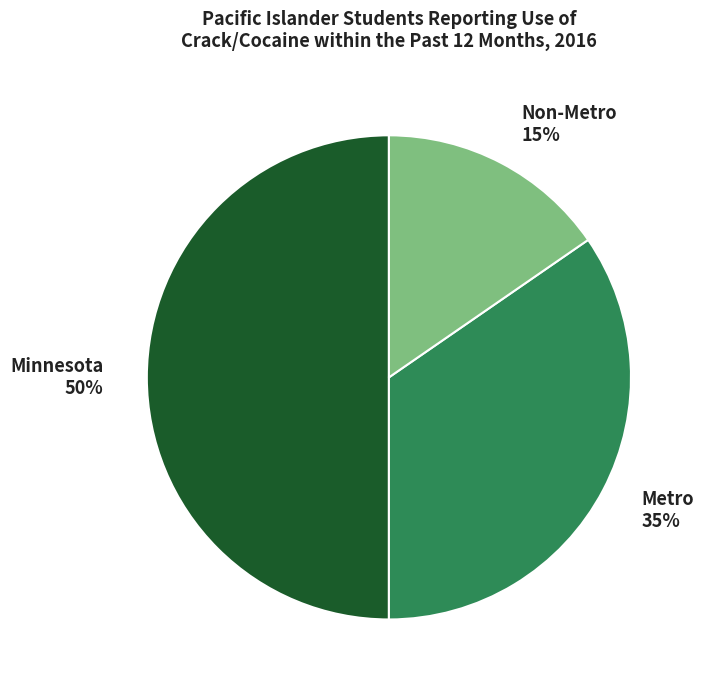

Rank the categories by value from highest to lowest.

Minnesota, Metro, Non-Metro